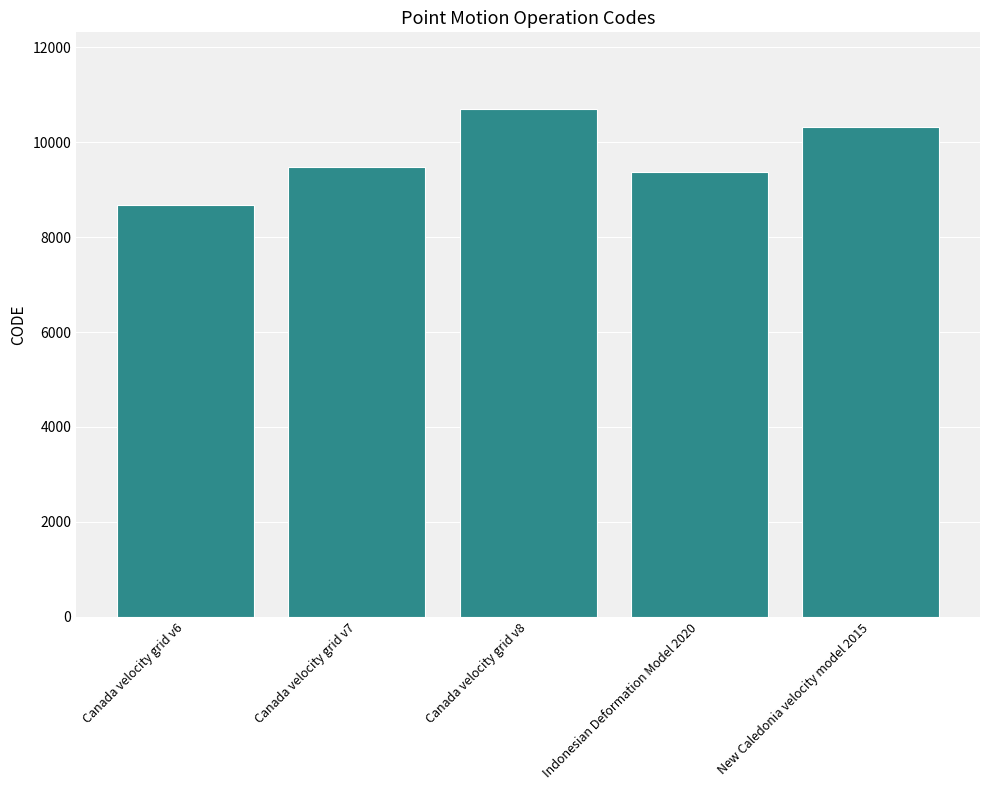

How many values are below 9483?

2